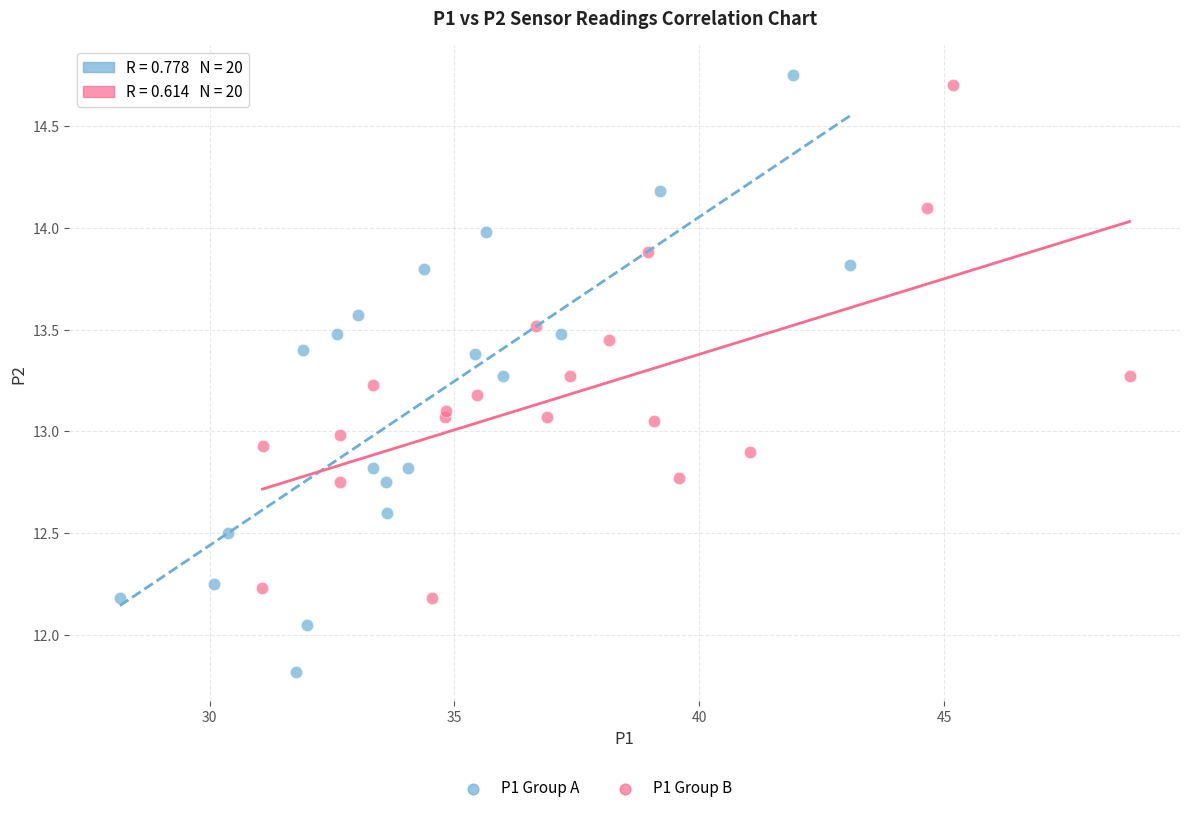

Which series reaches the minimum Y coordinate?

P1 Group A